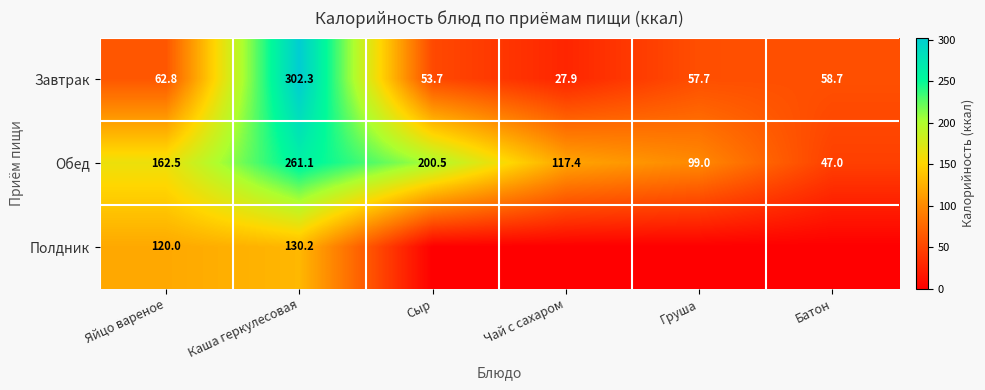

Where does the Завтрак series first go above 58?

Яйцо вареное